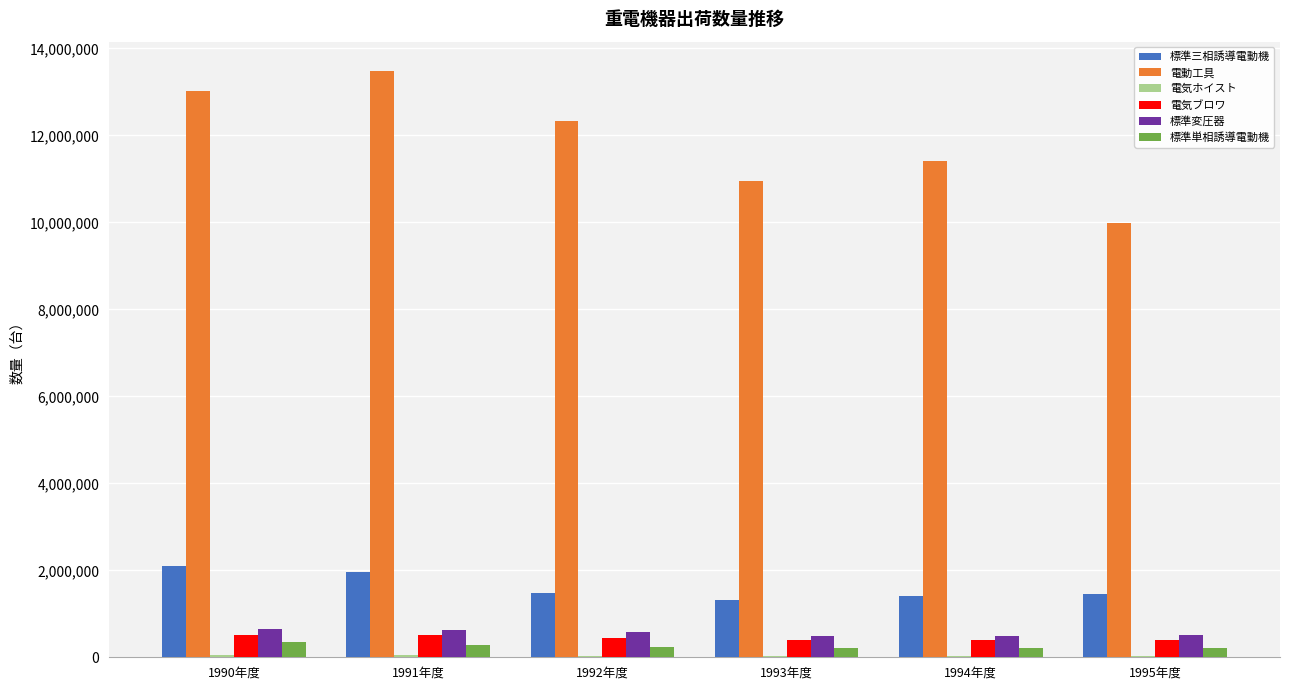

Is the value of 電動工具 at 1995年度 greater than the value of 電気ブロワ at 1992年度?

Yes